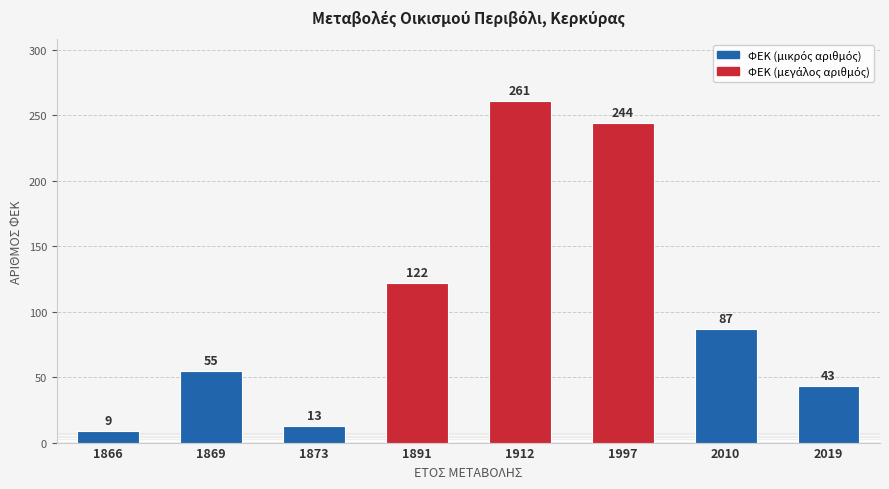

Rank the categories by value from highest to lowest.

1912, 1997, 1891, 2010, 1869, 2019, 1873, 1866